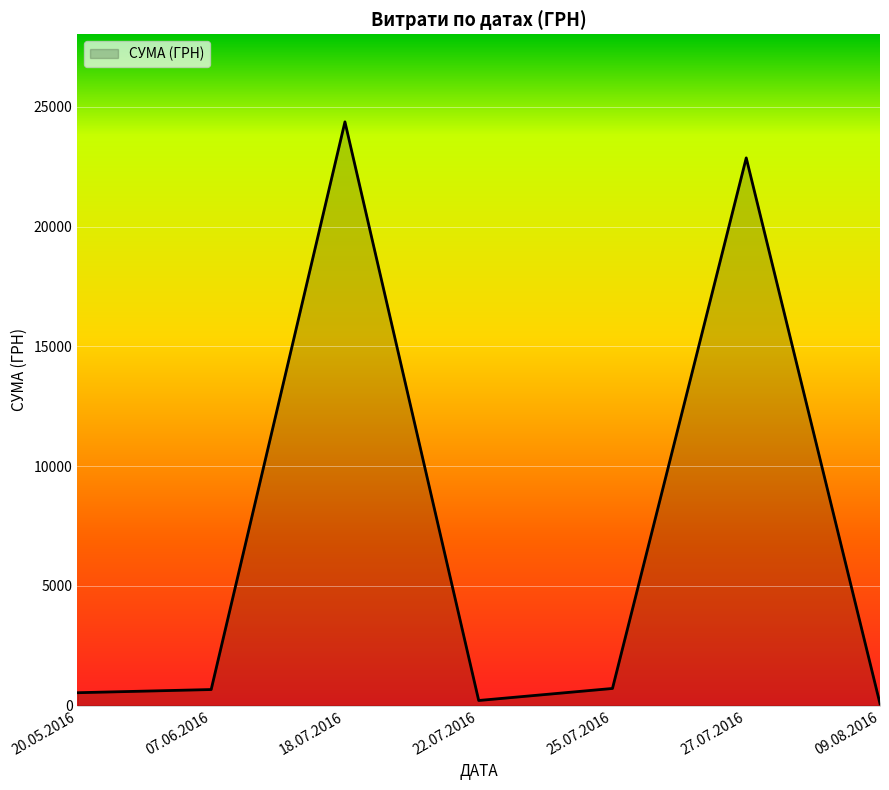

What is the change in value from 18.07.2016 to 27.07.2016?

-1505.0